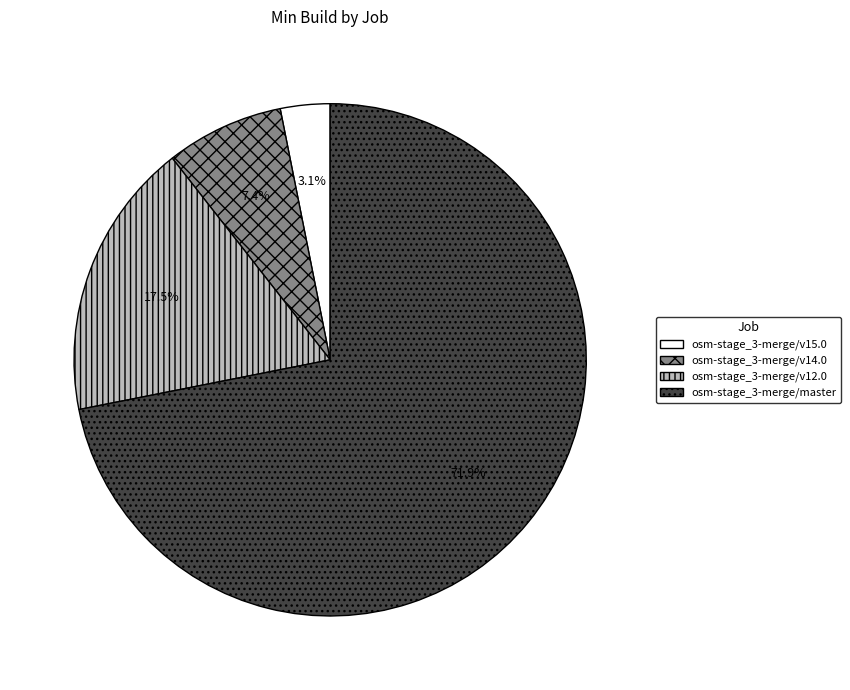

True or false: osm-stage_3-merge/v14.0 accounts for 7% of the total.

True